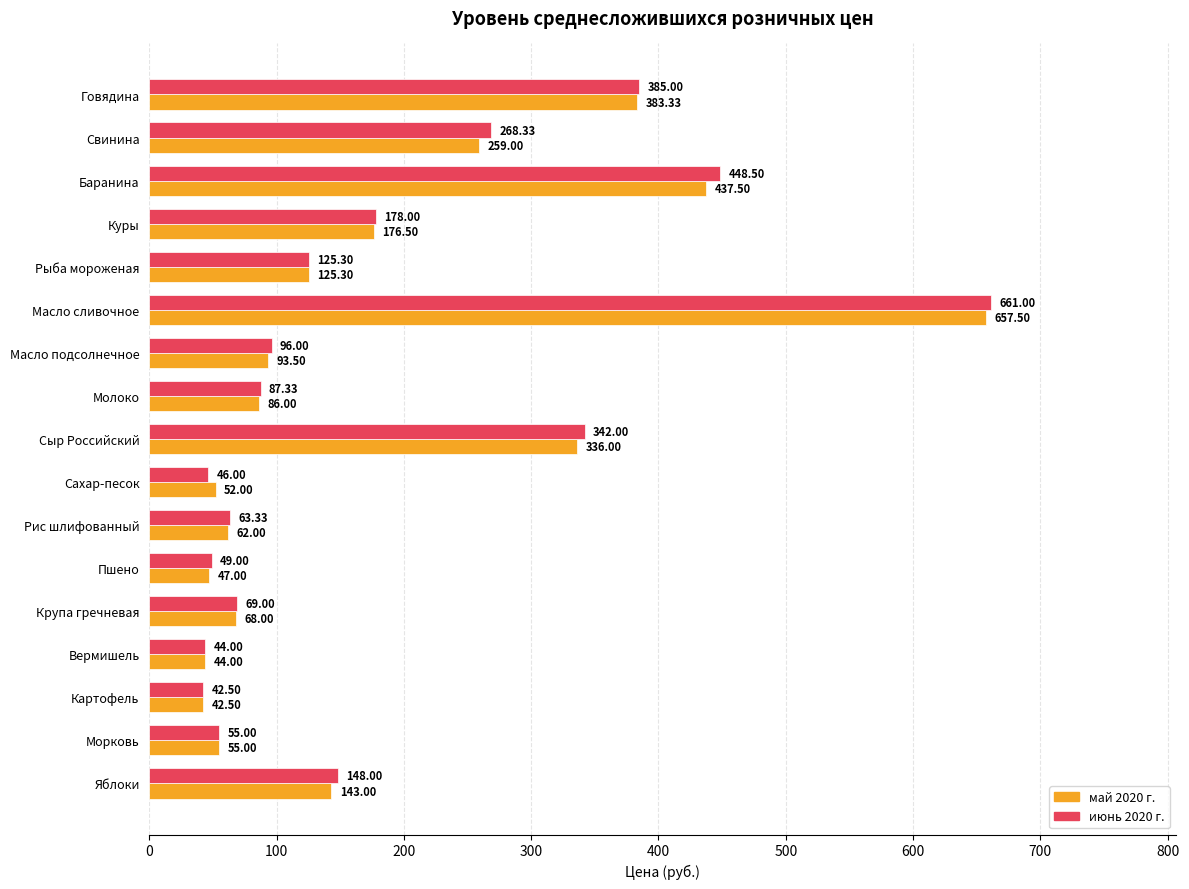

At which label is май 2020 г. closest to 350?

Сыр Российский